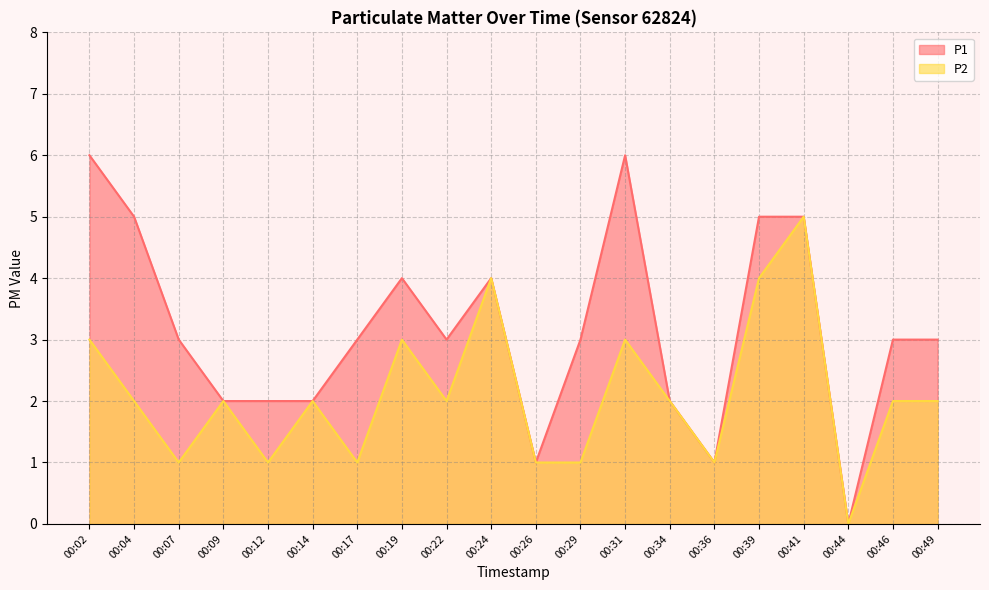

Reading left to right, list all the values displayed in this chart.

P1: 6	5	3	2	2	2	3	4	3	4	1	3	6	2	1	5	5	0	3	3
P2: 3	2	1	2	1	2	1	3	2	4	1	1	3	2	1	4	5	0	2	2